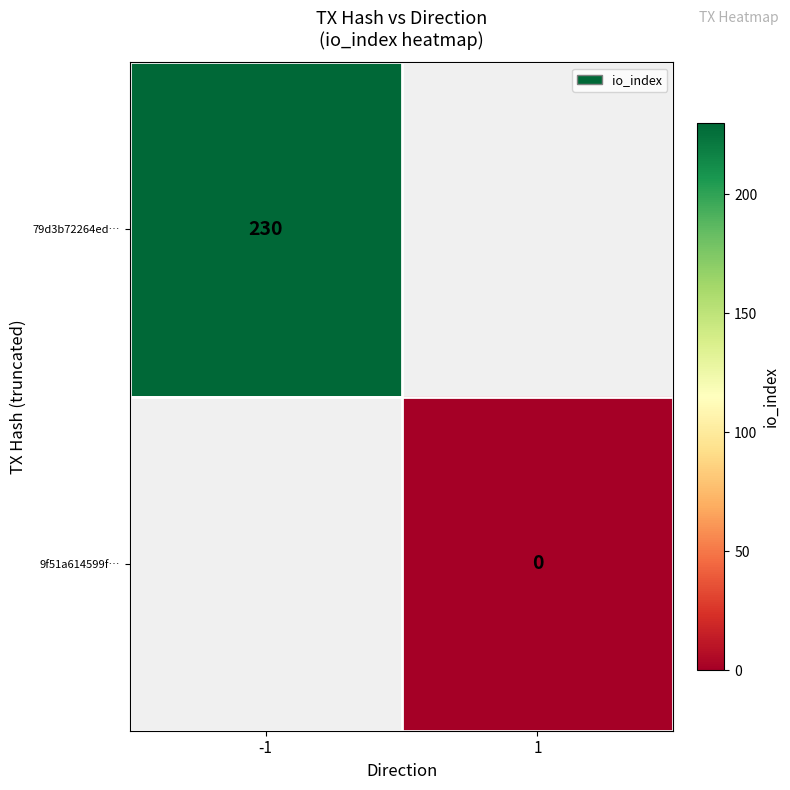

The 79d3b72264ed… series shows 230 at -1. True or false?

True